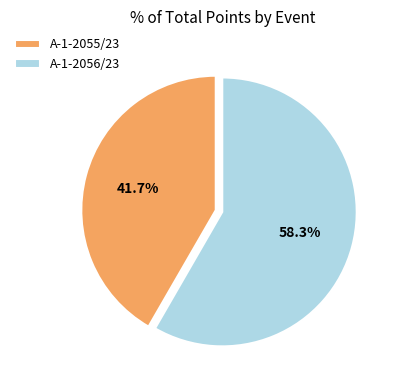

To the nearest percent, what is the difference between the largest and smallest slice percentages?

17%